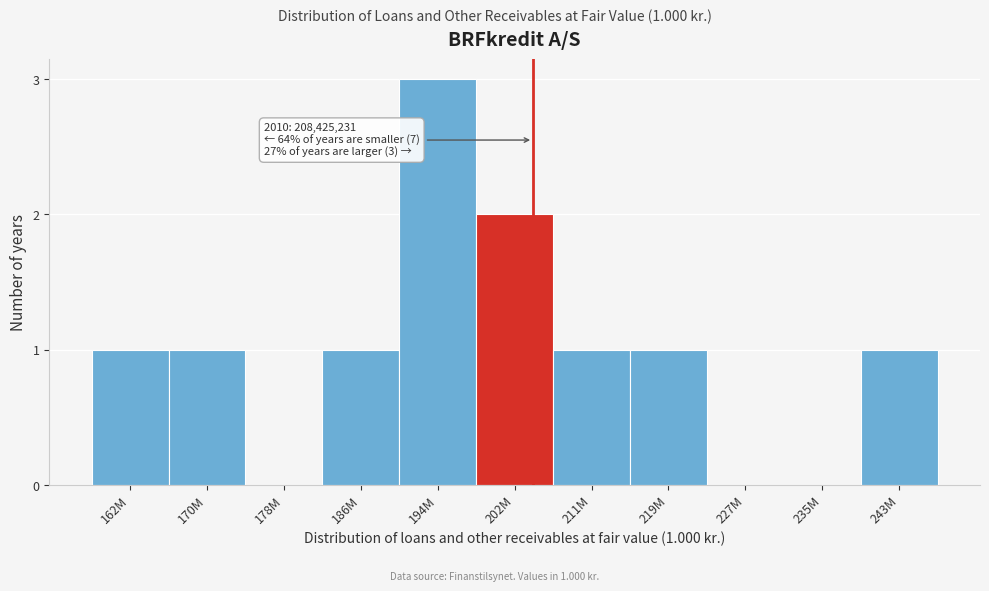

Reading left to right, transcribe all the data shown in this chart.

162M=1	170M=1	178M=0	186M=1	194M=3	202M=2	211M=1	219M=1	227M=0	235M=0	243M=1